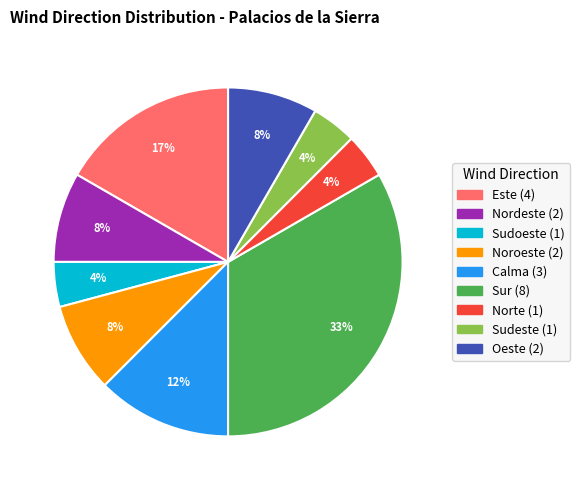

Does Este account for over 50% of the chart?

No